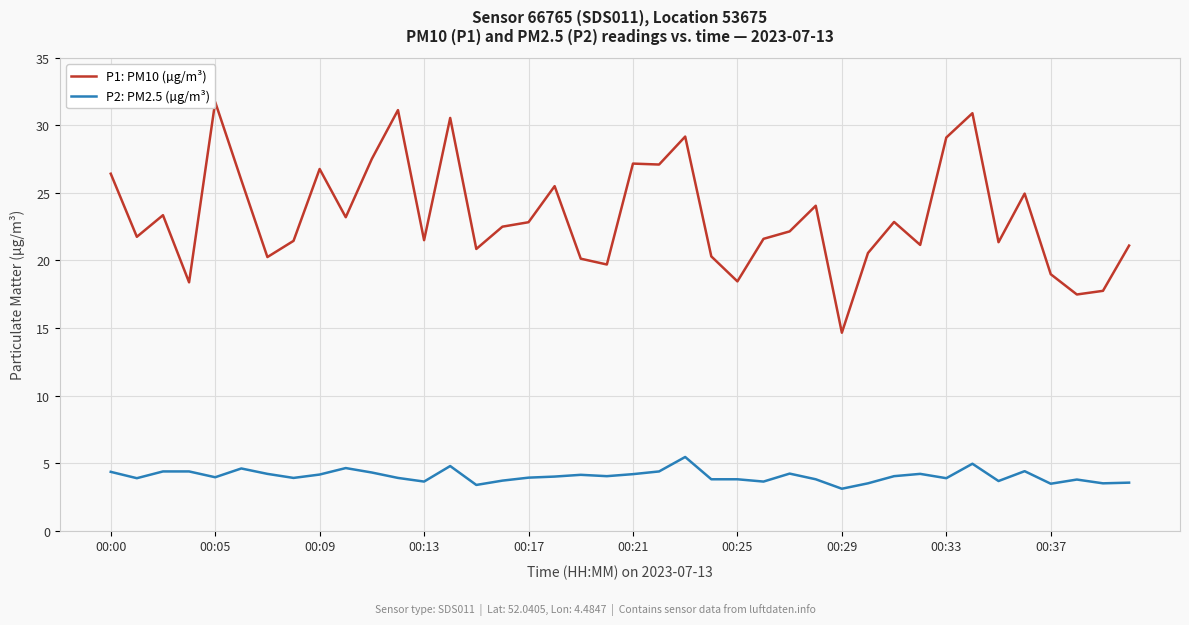

True or false: P2: PM2.5 (µg/m³) and P1: PM10 (µg/m³) intersect in this chart.

False